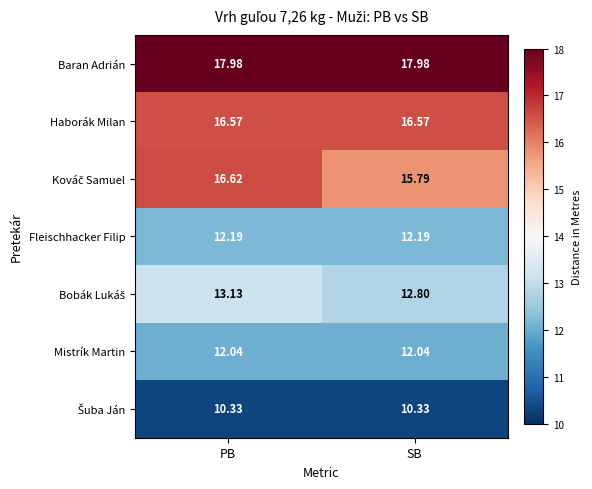

At which category is the sum across all series the highest?

PB